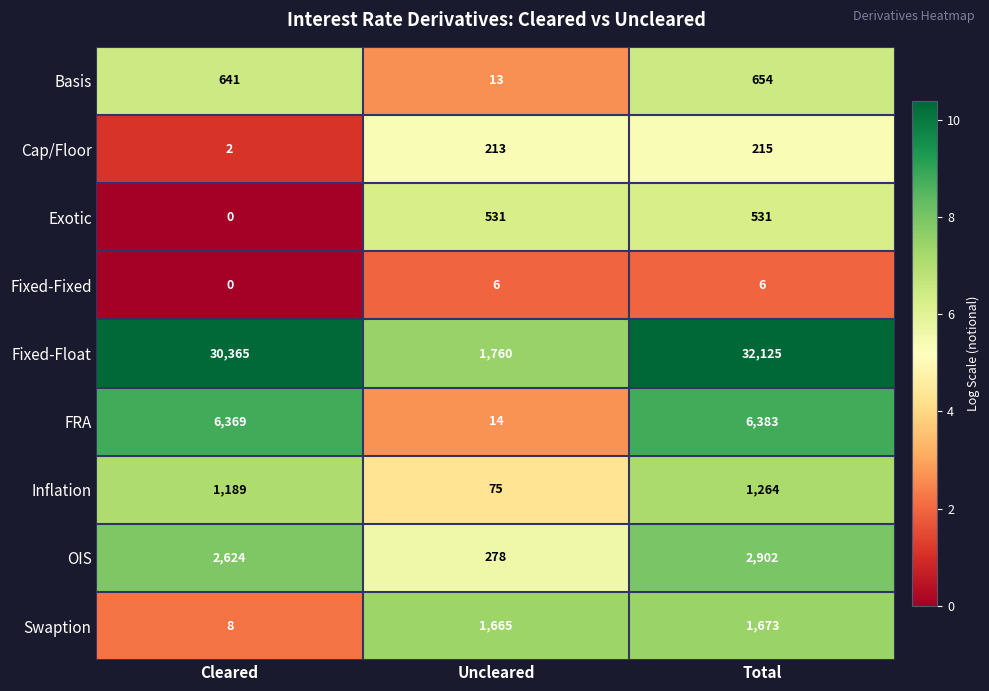

List the labels in order of OIS value, largest first.

Total, Cleared, Uncleared